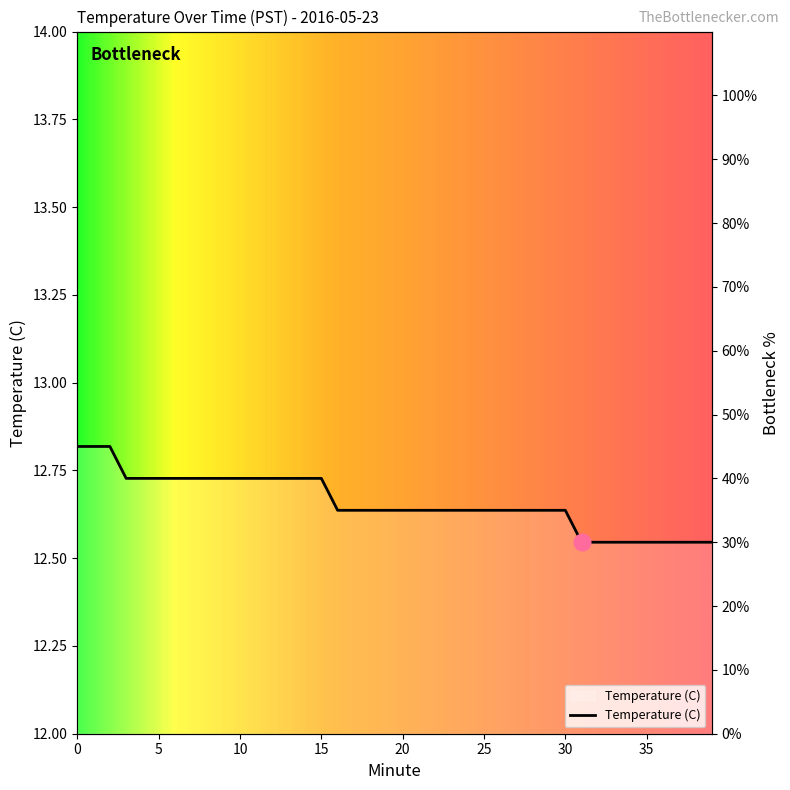

What is the value of the 18th point from the left?

35.0